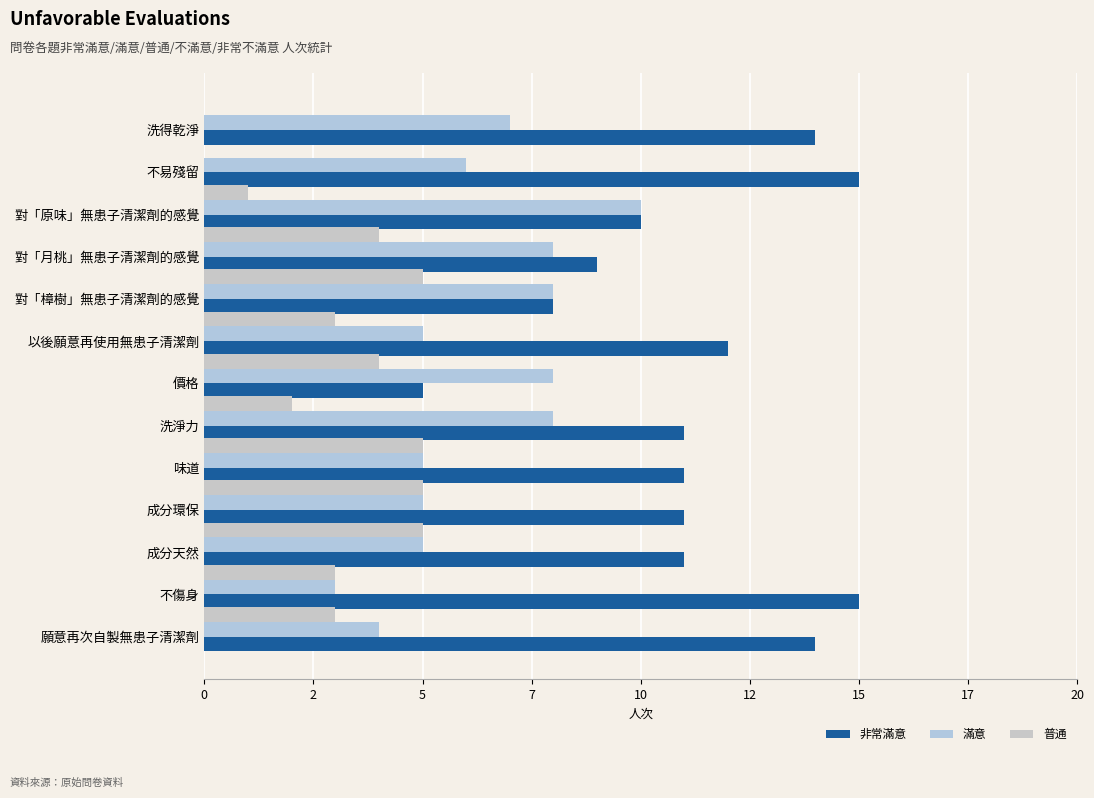

List the series in order of their peak value, highest first.

非常滿意, 滿意, 普通